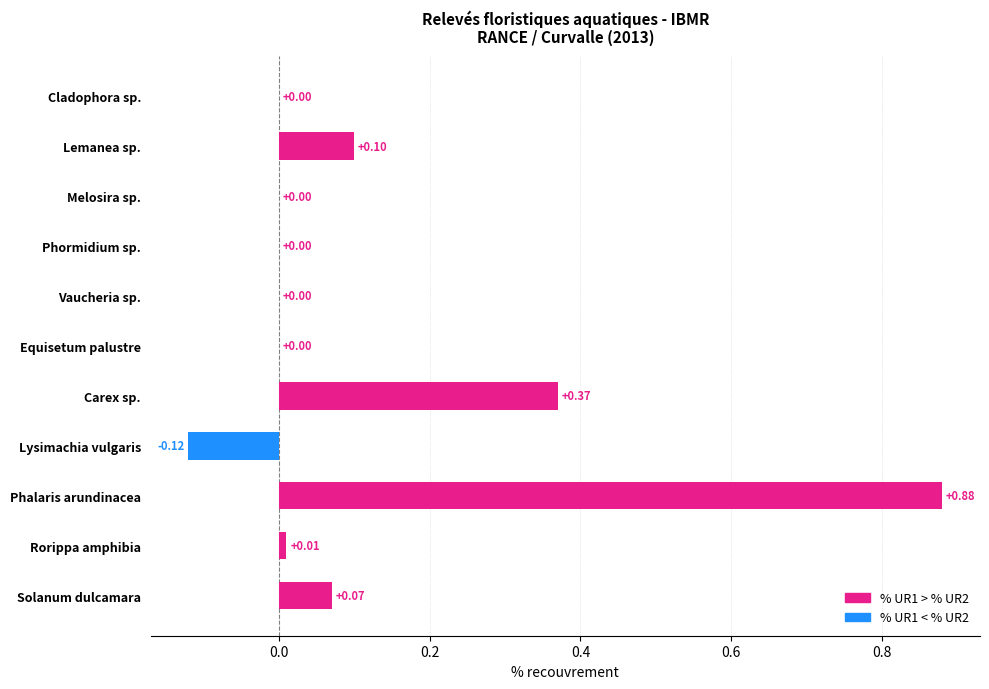

The value at Phormidium sp. is -0.6. True or false?

False